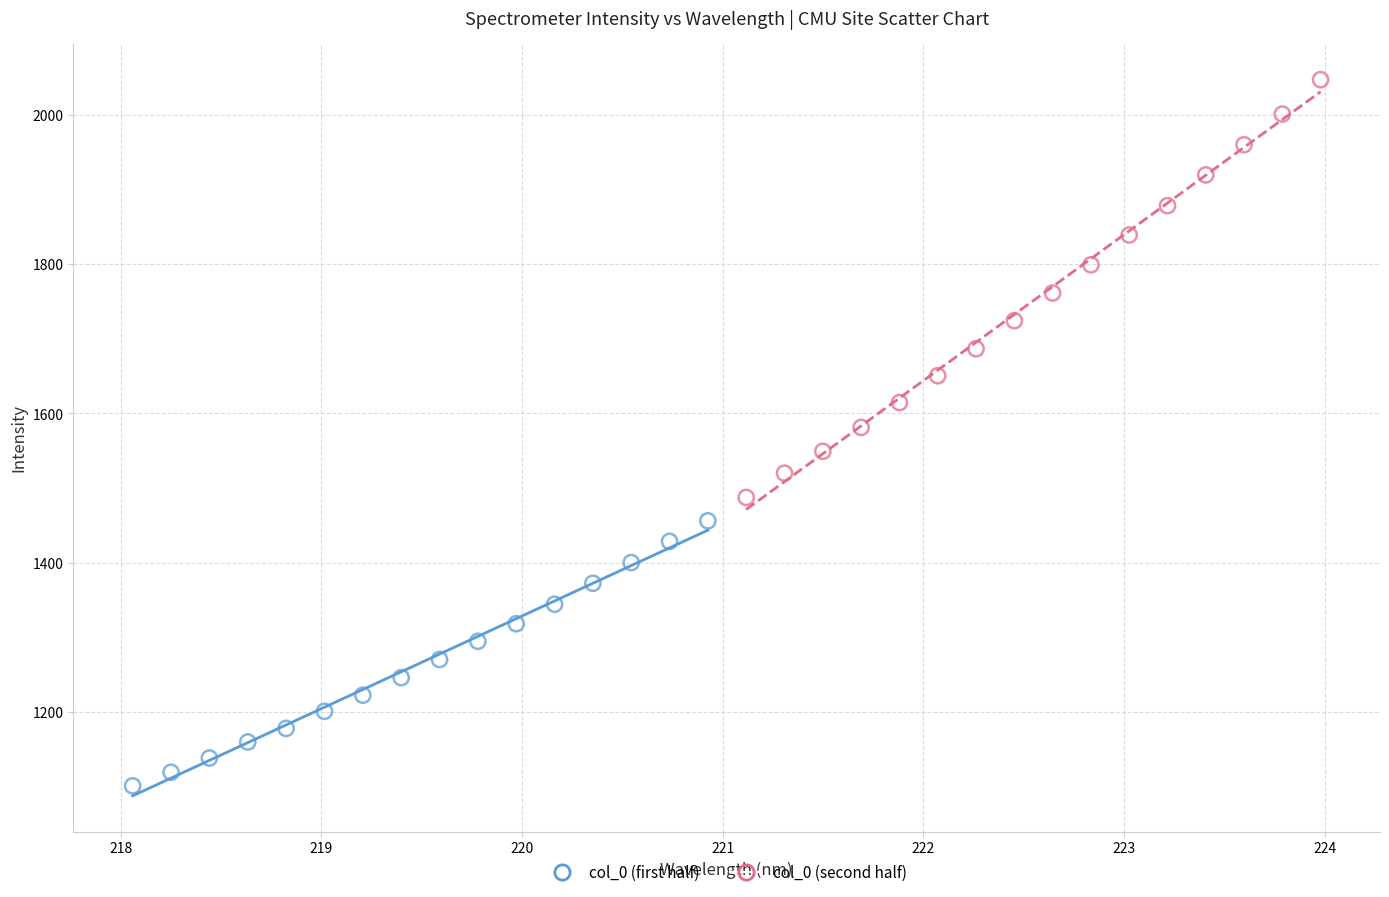

Which series has the widest spread of Y values?

col_0 (second half)